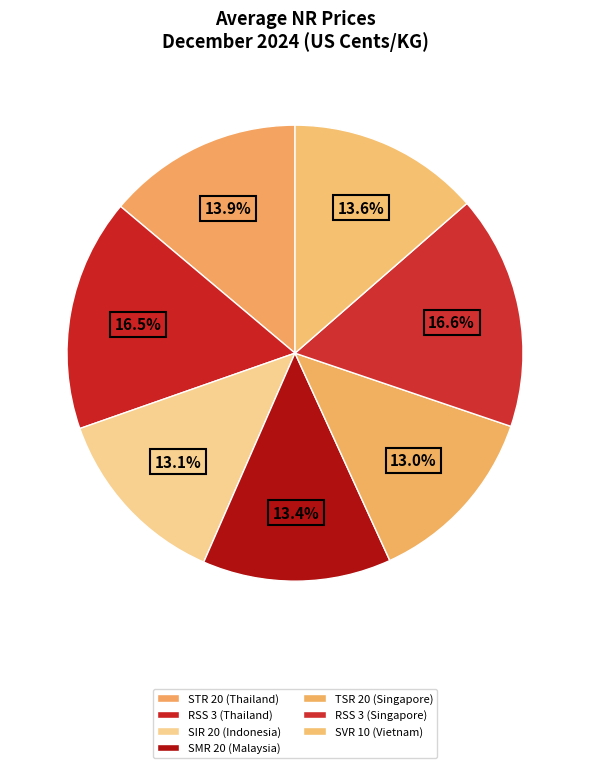

How much of the chart is everything except SMR 20 (Malaysia)?

86.6%